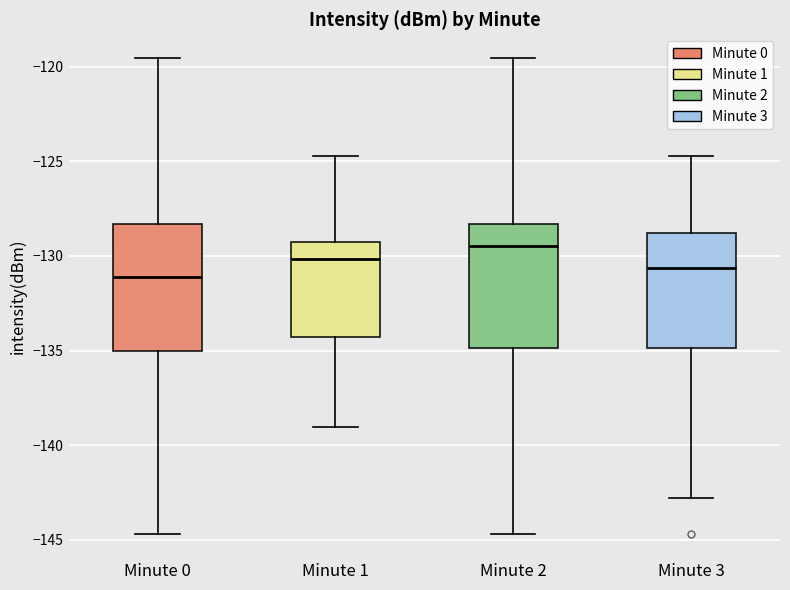

Reading left to right, transcribe this box plot: for each box, give where its median line is, the range the box spans, and where its two whiskers end, as read against the y-axis. The values are not printed on the chart, so give them approximately, as read against the axis.

Minute 0: median -131.0, box -135.0 to -128.5, whiskers -144.5 to -119.5
Minute 1: median -130.0, box -134.5 to -129.0, whiskers -139.0 to -124.5
Minute 2: median -129.5, box -135.0 to -128.5, whiskers -144.5 to -119.5
Minute 3: median -130.5, box -135.0 to -129.0, whiskers -143.0 to -124.5